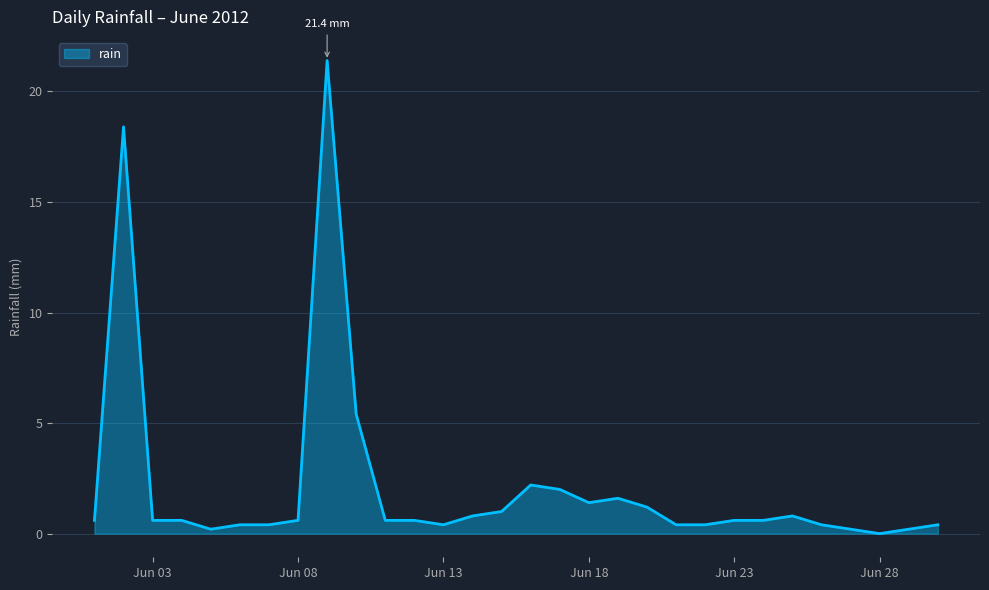

What is the maximum value shown in the chart?

21.4